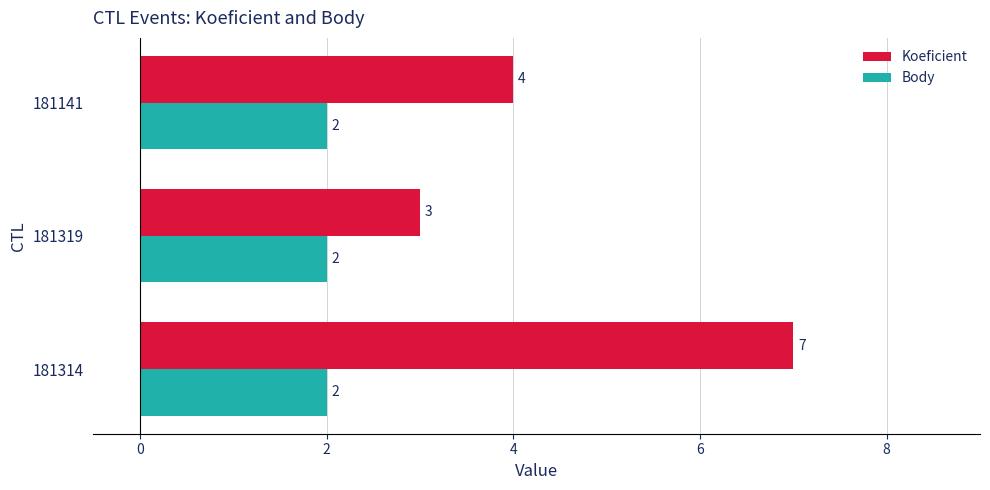

What is the difference between the maximum and second lowest values in the Koeficient series?

3